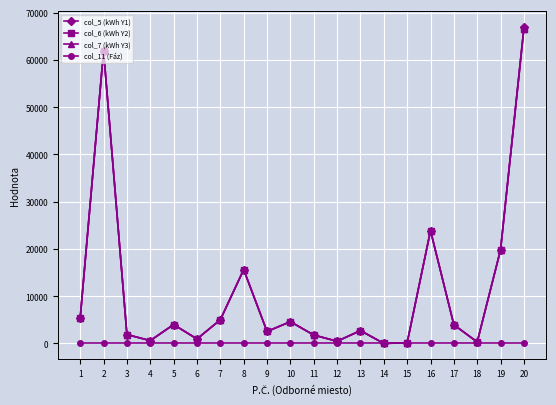

The col_7 (kWh Y3) series shows 28027 at 8. True or false?

False